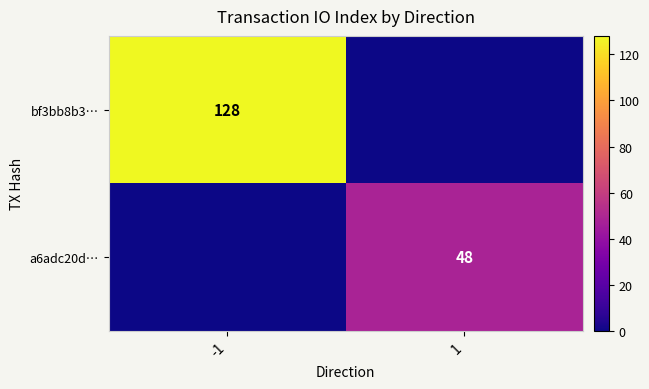

True or false: bf3bb8b3… has a value of 128 at -1.

True